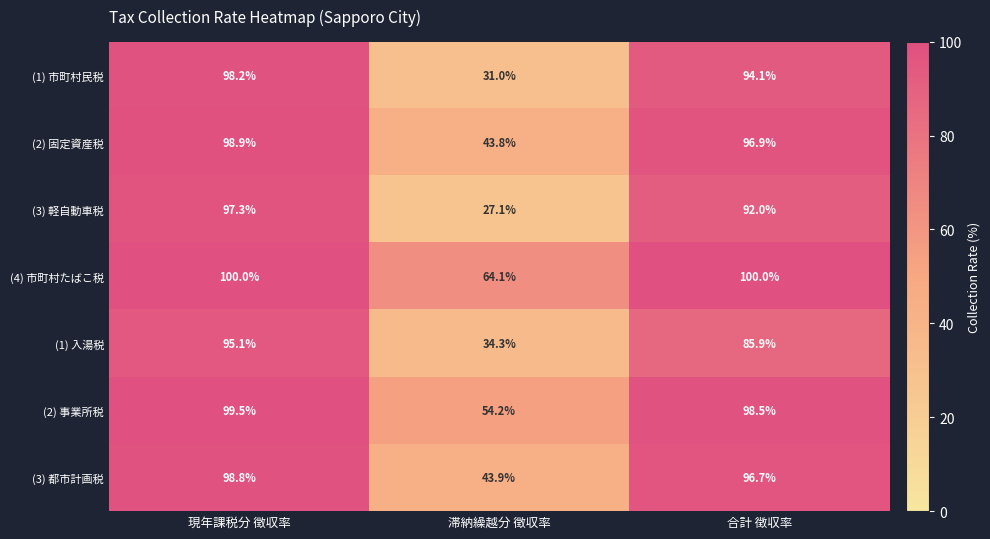

Which label corresponds to the smallest value in the chart?

滞納繰越分 徴収率